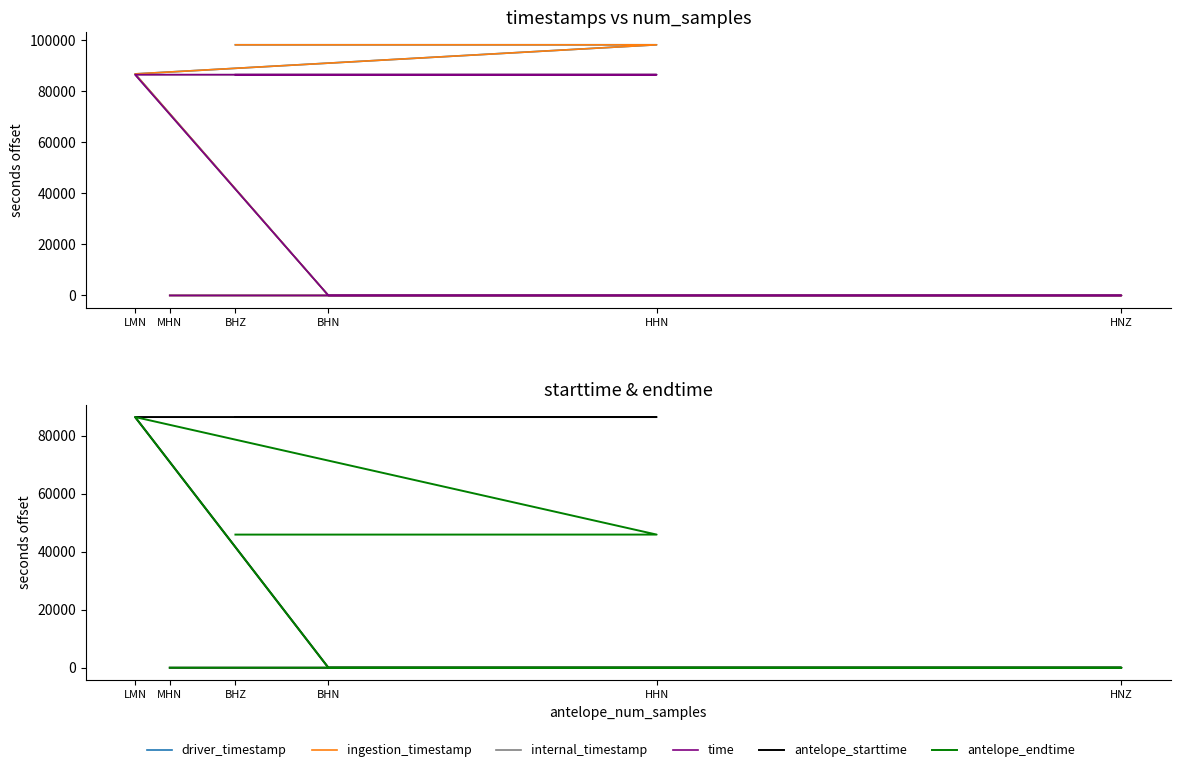

At which category is the sum across all series the highest?

LMN